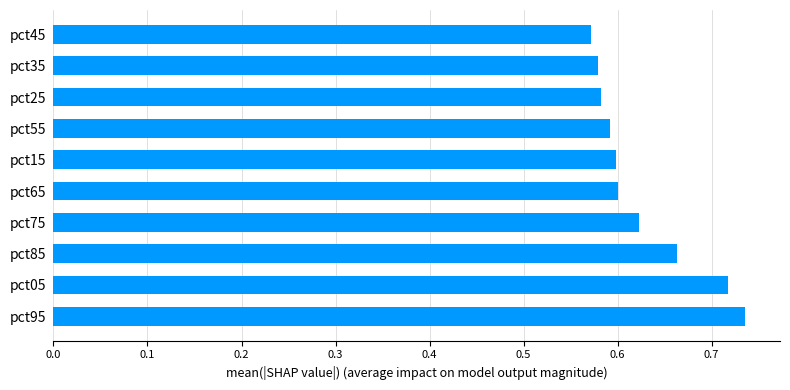

Which label corresponds to the largest value in the chart?

pct95